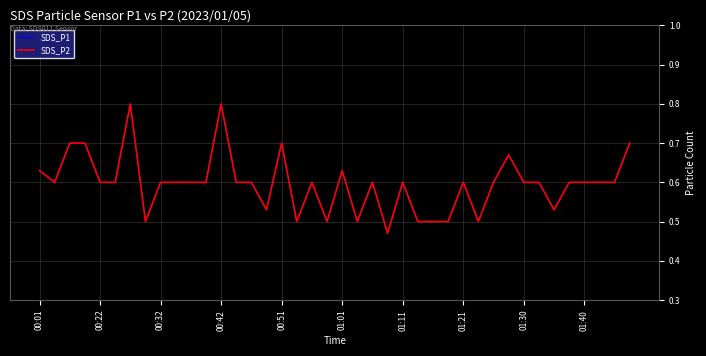

Is this an area chart (filled region under the line)?

No